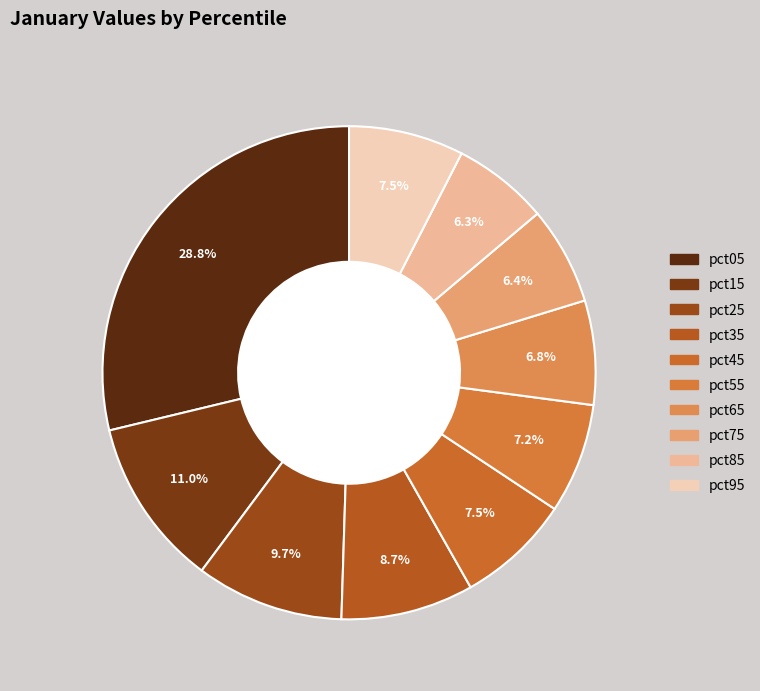

To the nearest percent, what is the average slice percentage?

10%